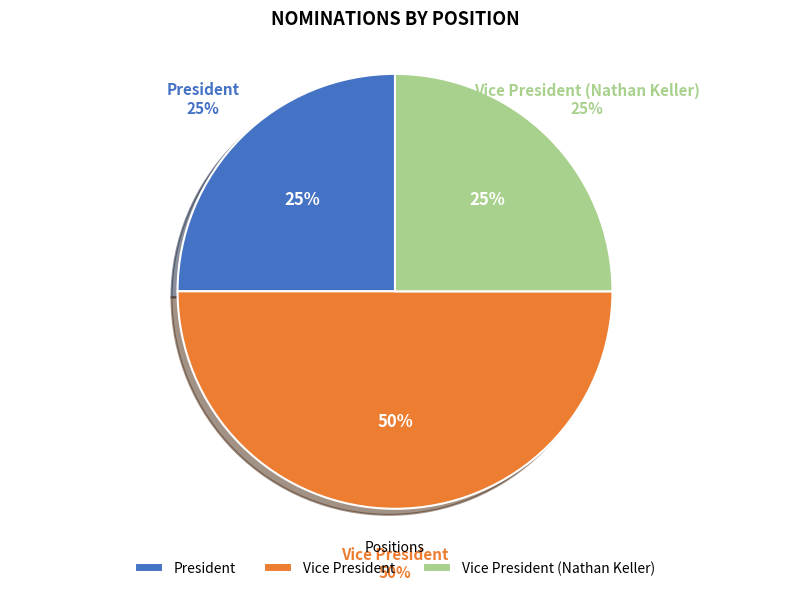

What is the smallest slice in the pie chart?

President